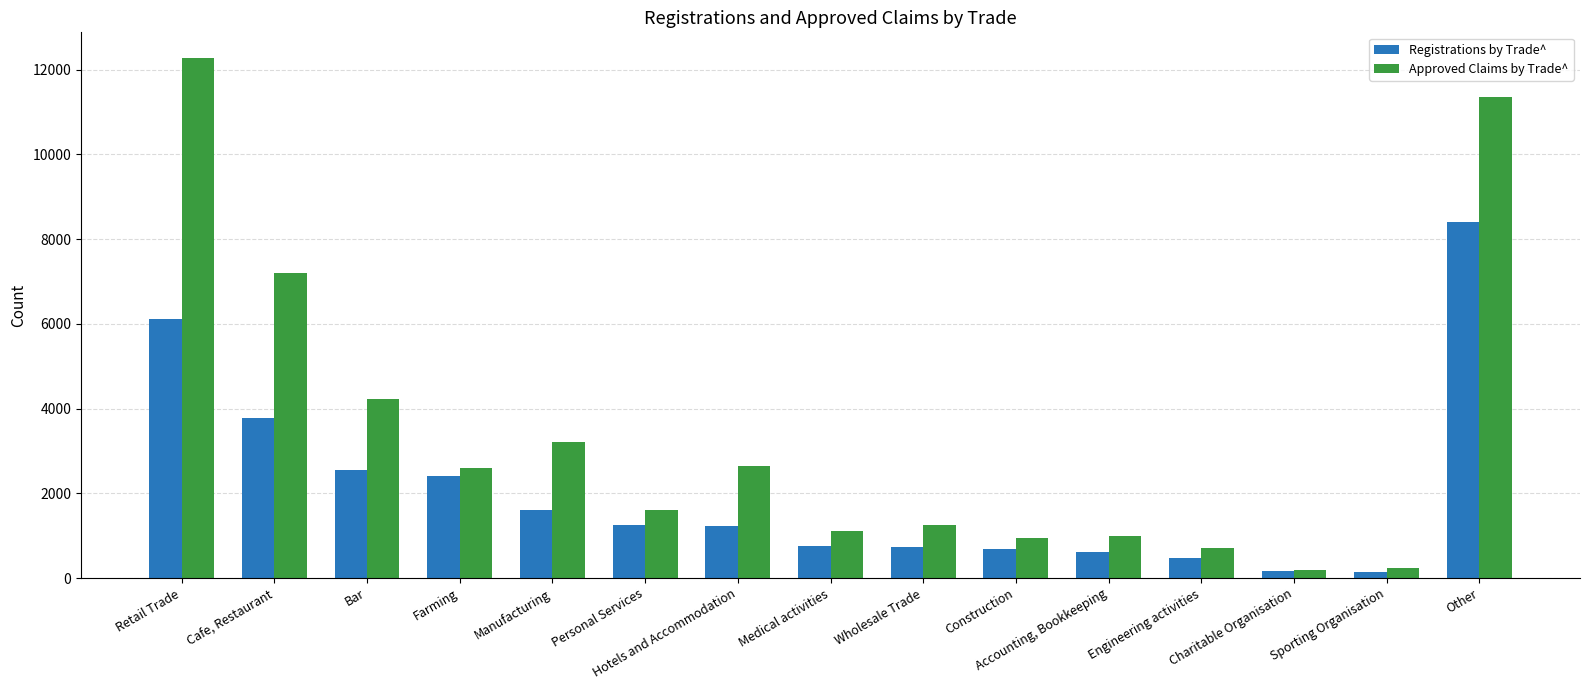

At which label does Approved Claims by Trade^ reach its peak?

Retail Trade